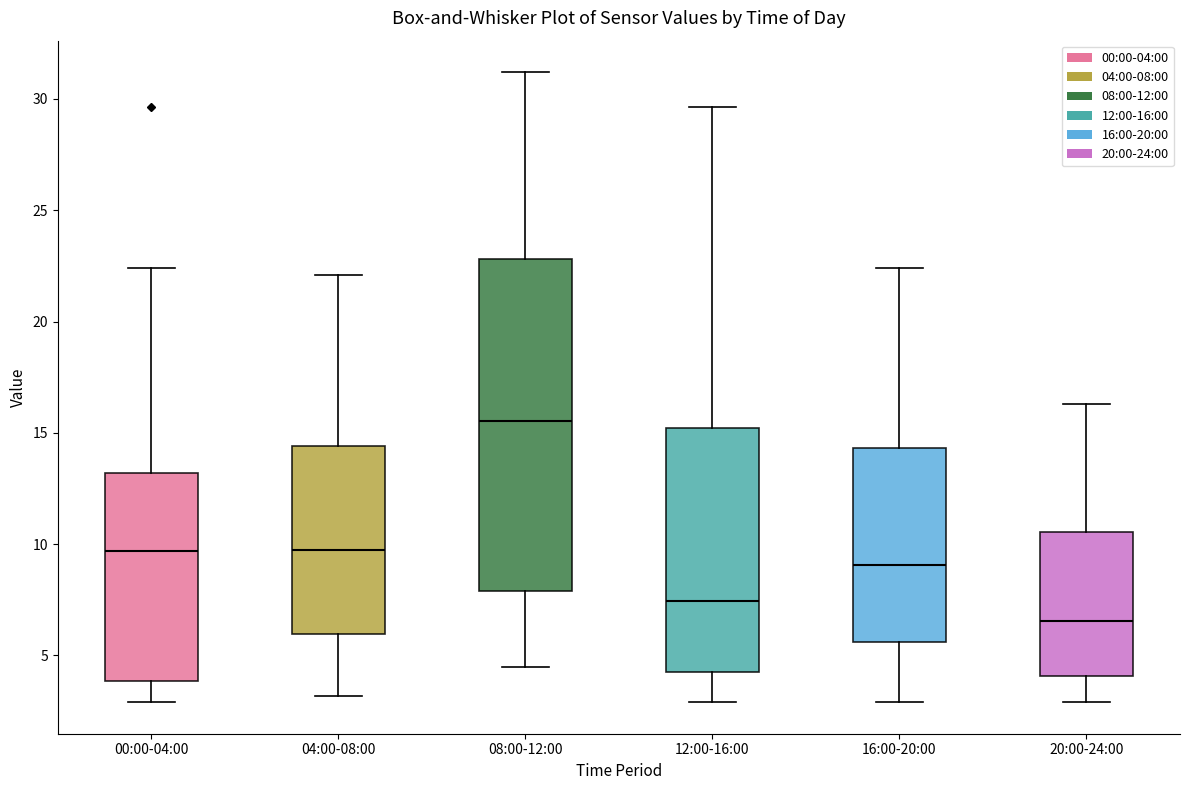

Which box has the lowest median line?

20:00-24:00